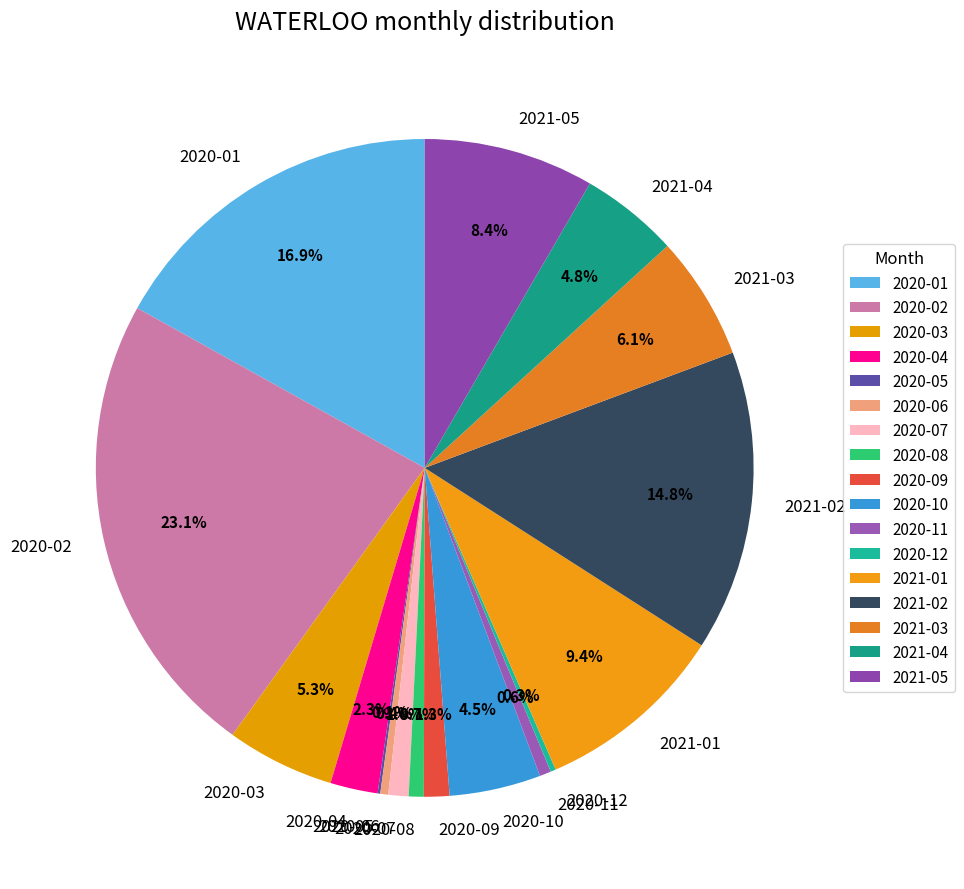

Is it true that 2021-03 is 6% of the pie?

True